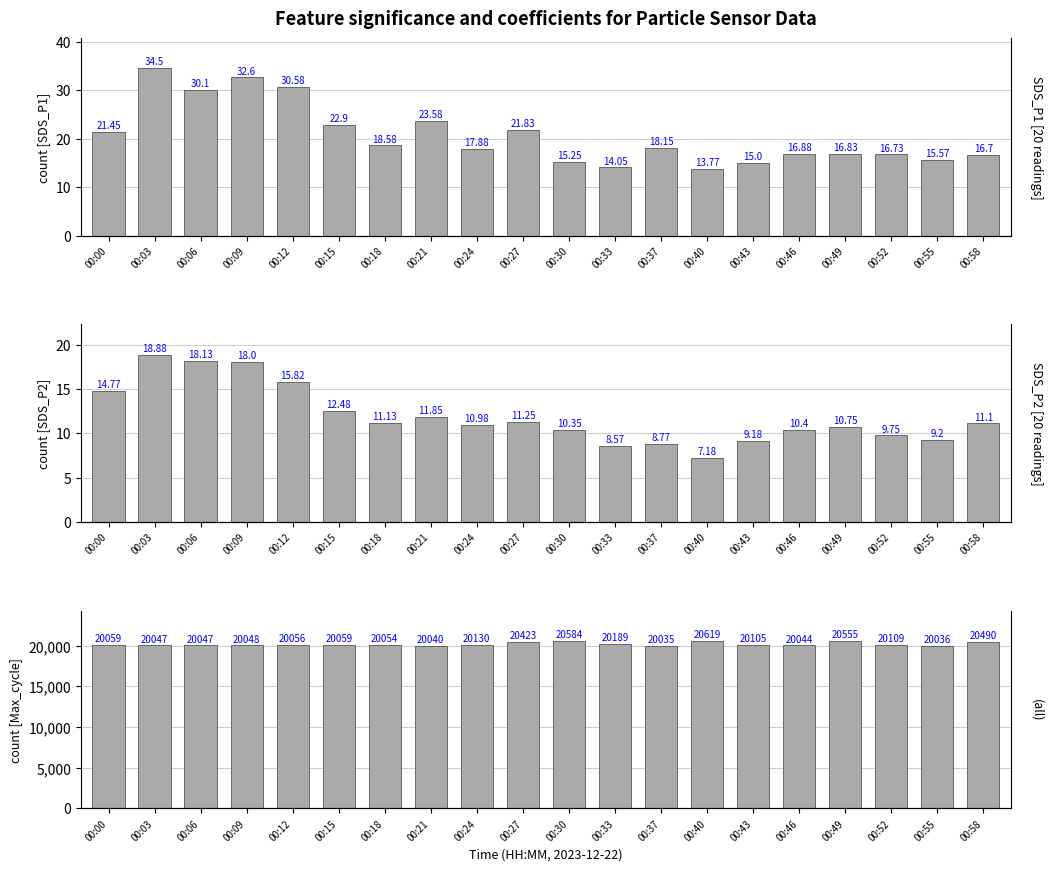

Rank the series at 00:24 from lowest to highest value.

SDS_P2 [20 readings], SDS_P1 [20 readings], (all)